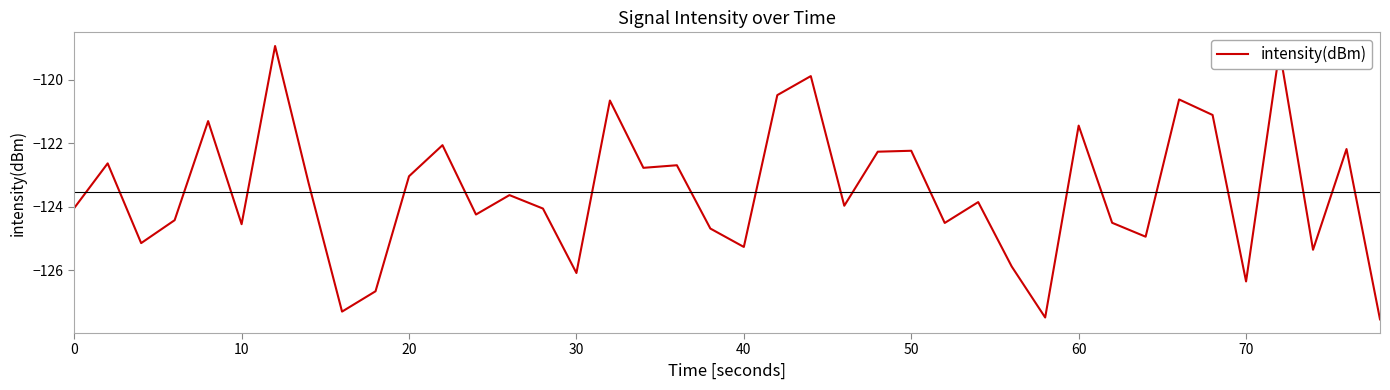

What is the smallest value displayed?

-127.5